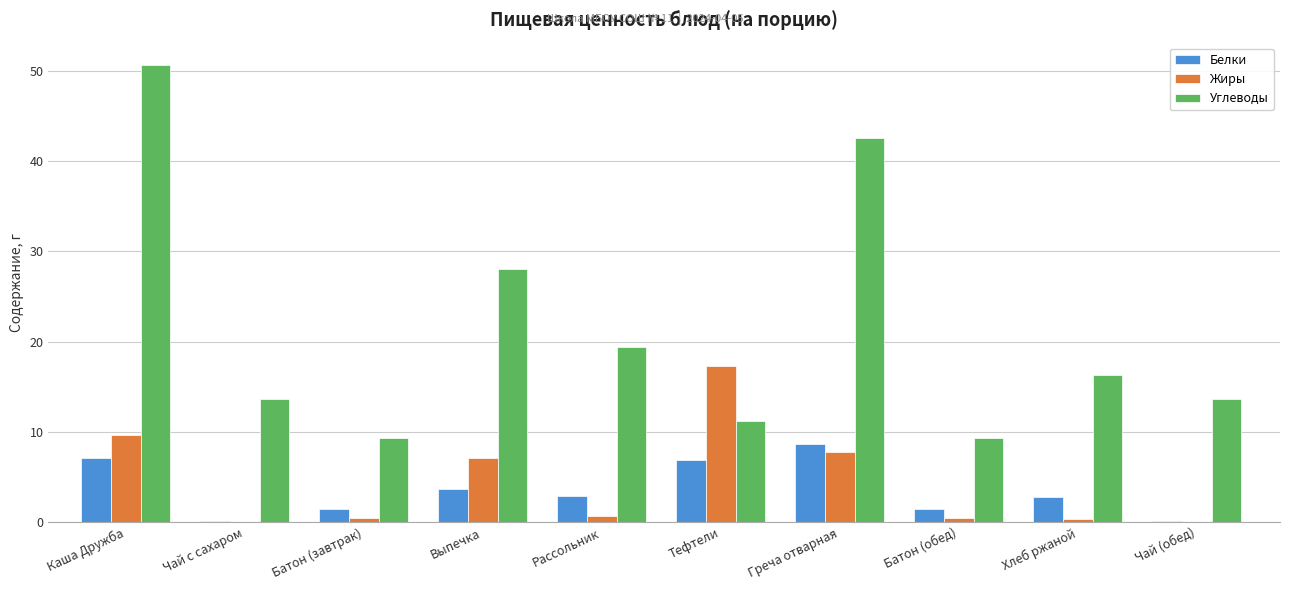

What is the sum of the Жиры values at Батон (обед) and Чай с сахаром?

0.6